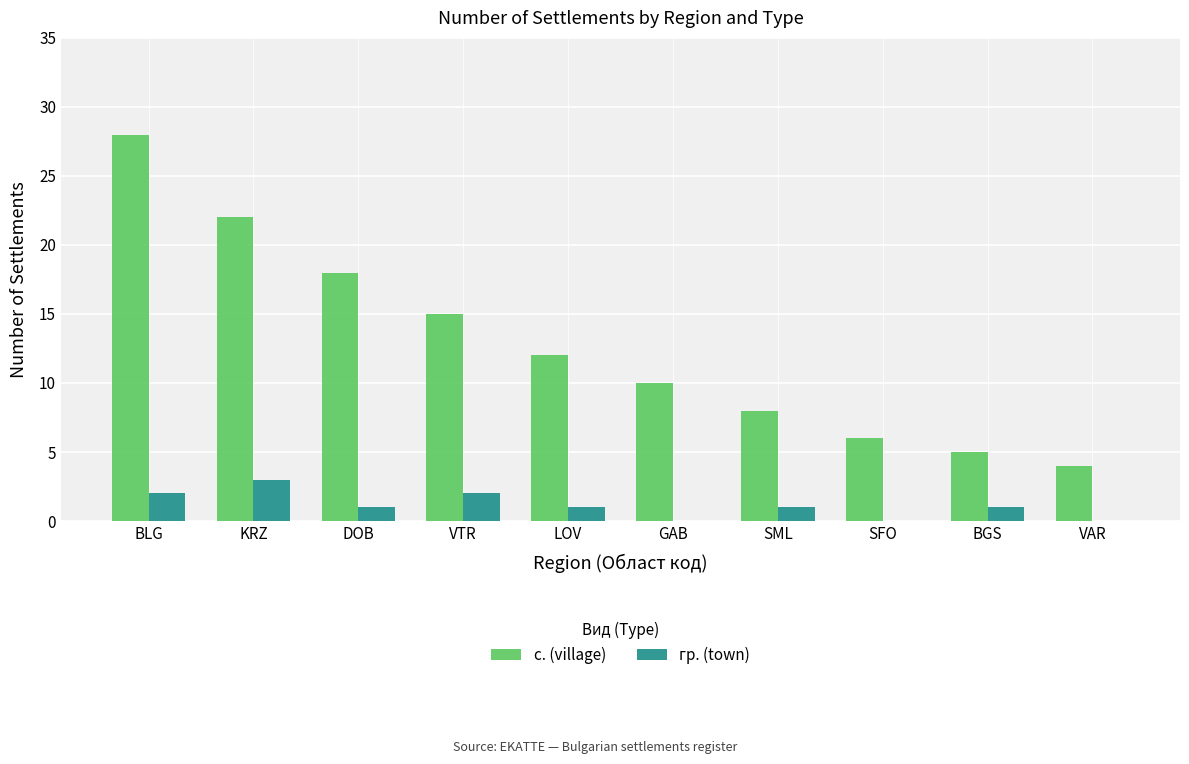

What is the total value across all series at BGS?

6